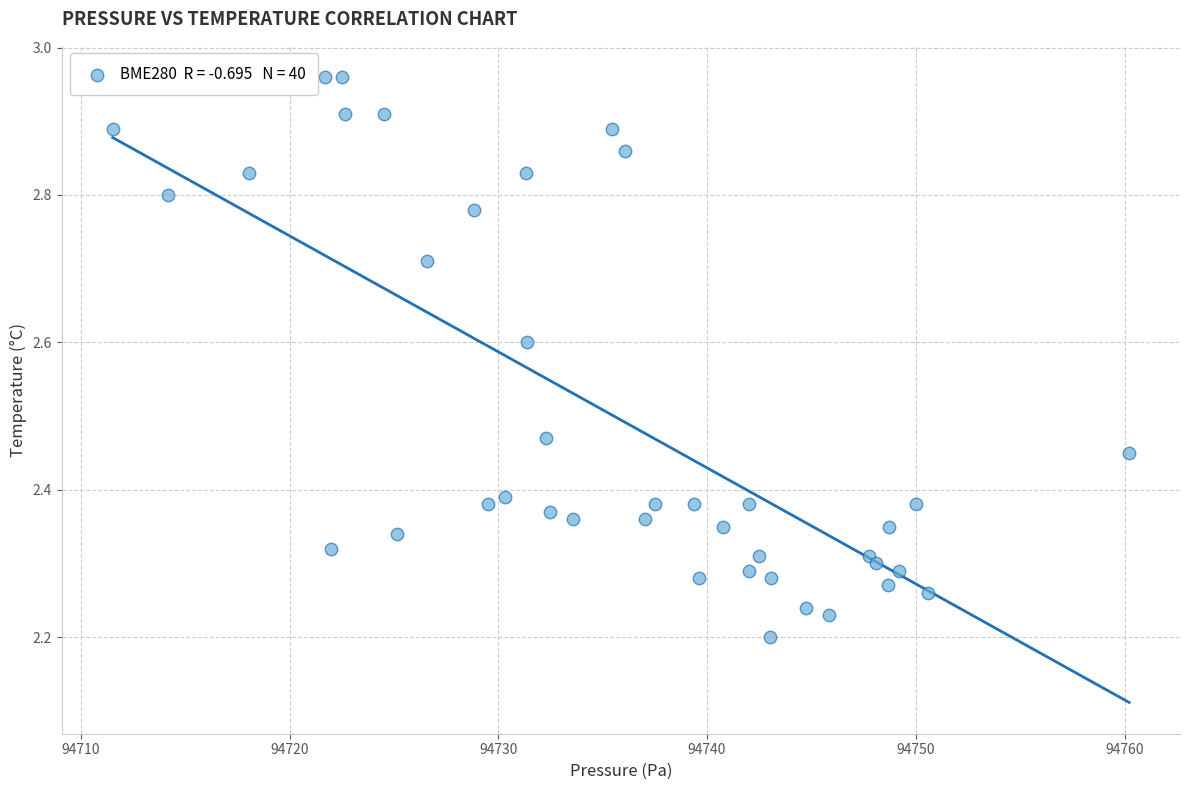

What is the range of Y values (max minus min)?

0.8